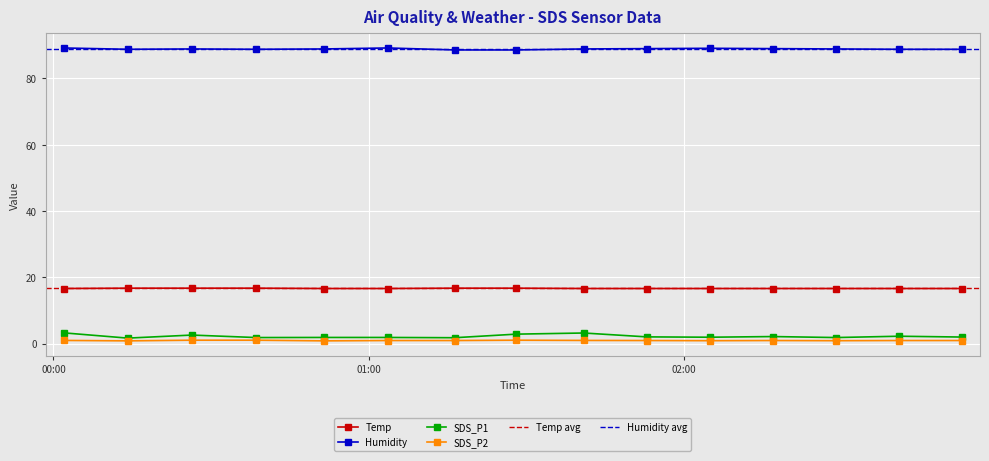

What is the maximum value shown in the chart?

89.2